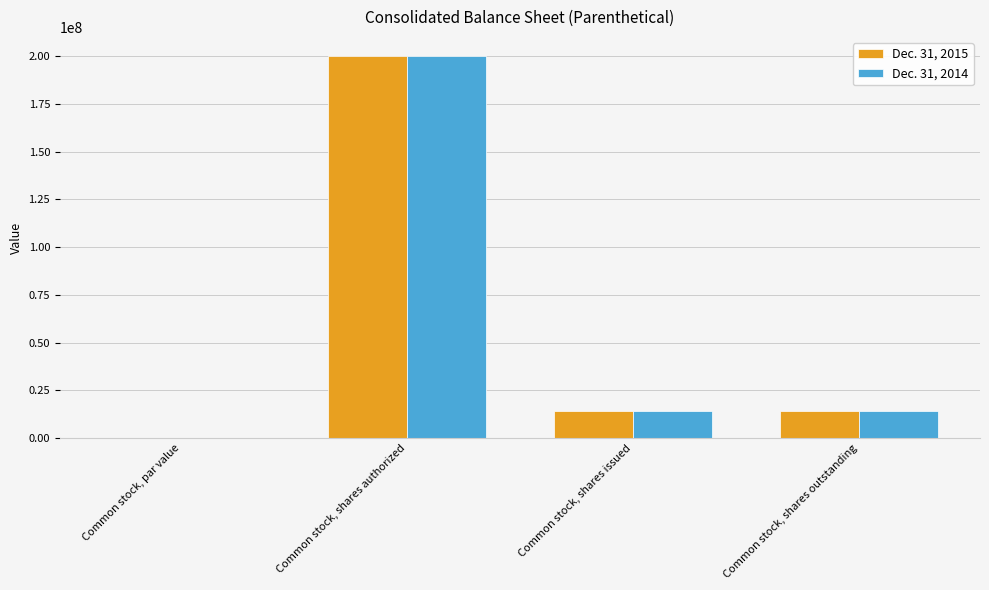

Does the chart contain stacked bars?

No